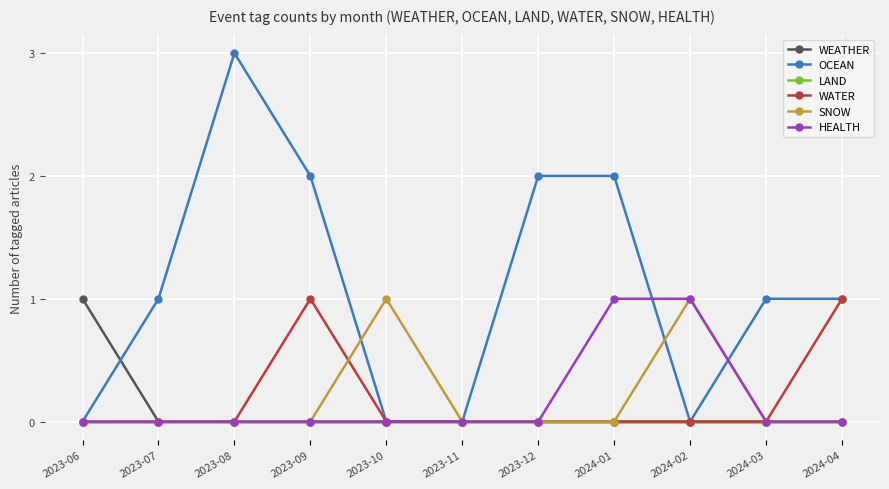

What position from the left is 2023-09?

4